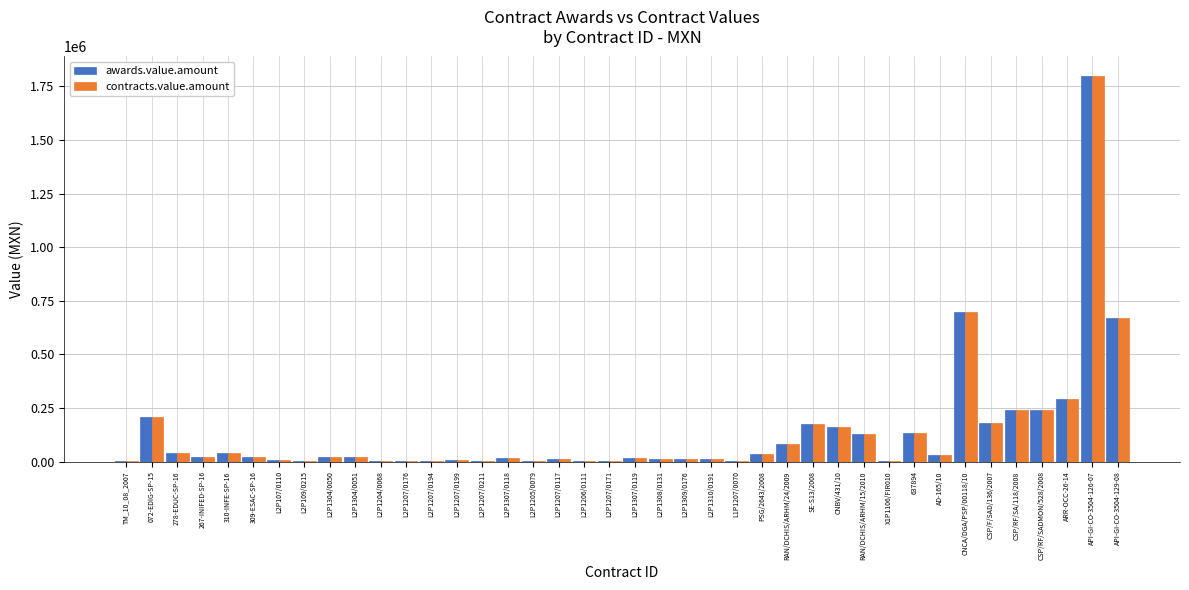

At which category is the sum across all series the highest?

API-GI-CO-3504-126-07